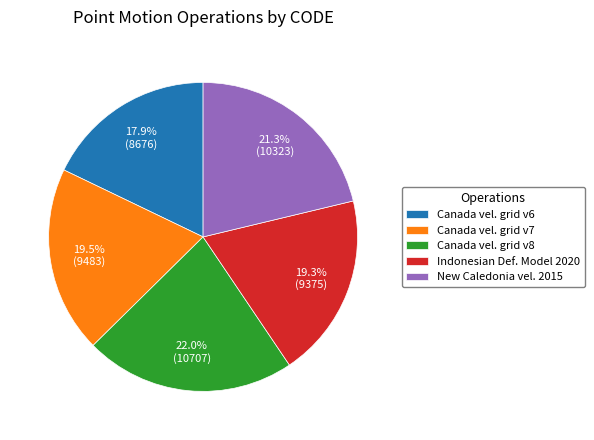

Approximately how many times larger is the value at Canada vel. grid v7 compared to New Caledonia vel. 2015?

0.9